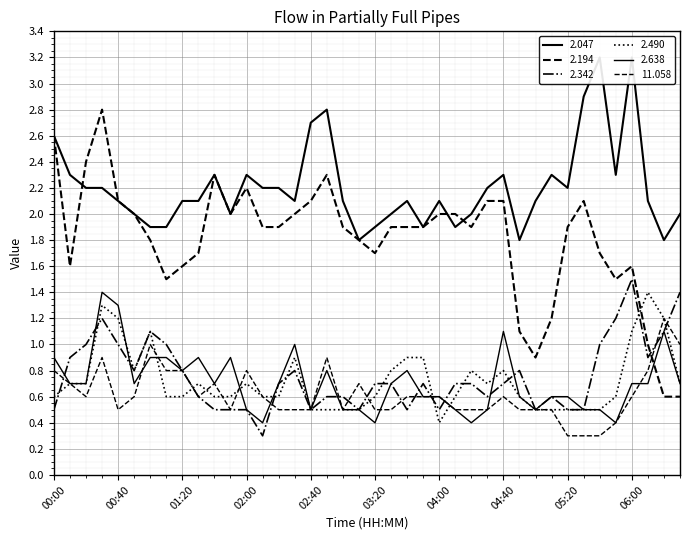

What is the label of the 8th point from the right?

05:20